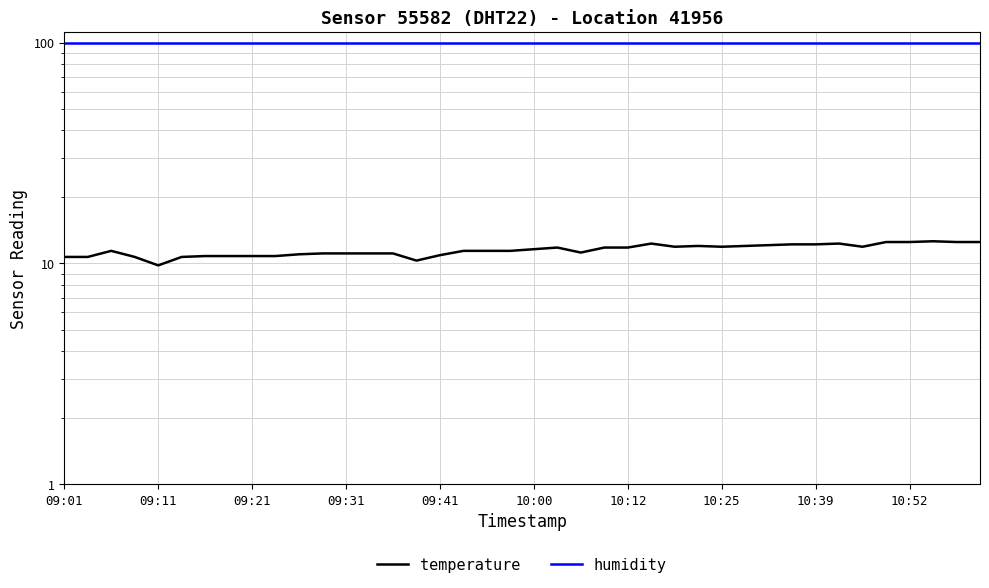

What are all the series names shown in the legend?

temperature, humidity